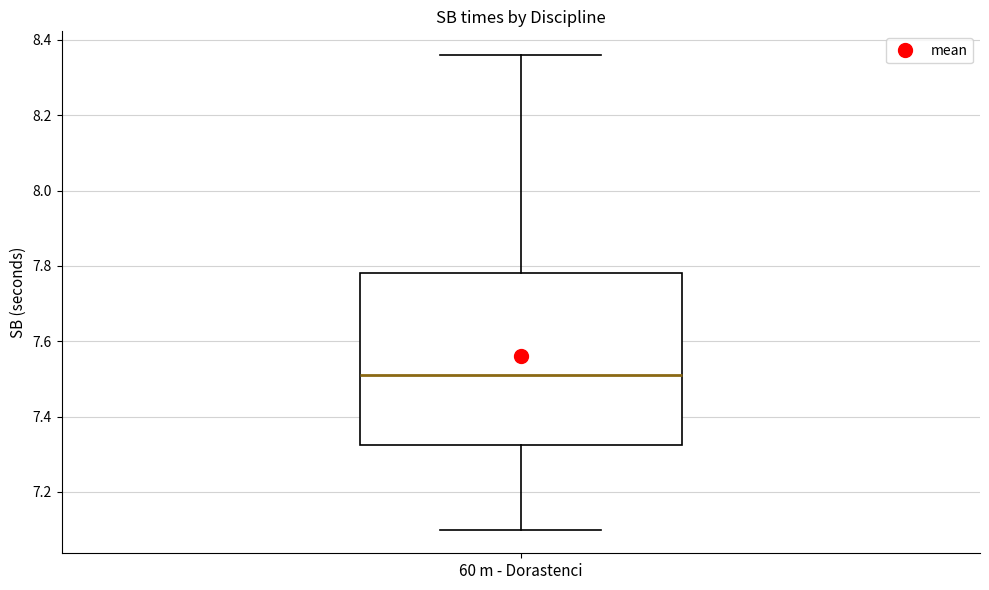

Read this box plot against the y-axis: the position of the median line, the range covered by the box, and the ends of both whiskers. The values are not printed on the chart, so give them approximately, as read against the axis.

median 7.52, box 7.32 to 7.78, whiskers 7.10 to 8.36